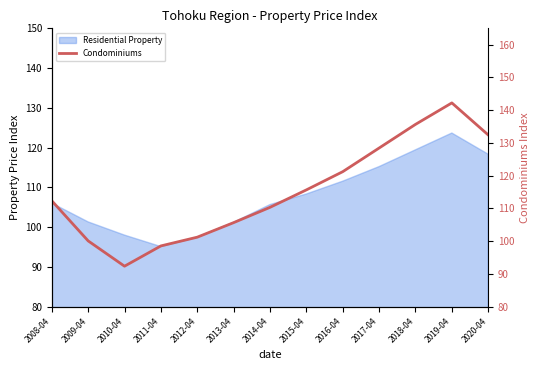

At which label is the value closest to 117?

2015-04